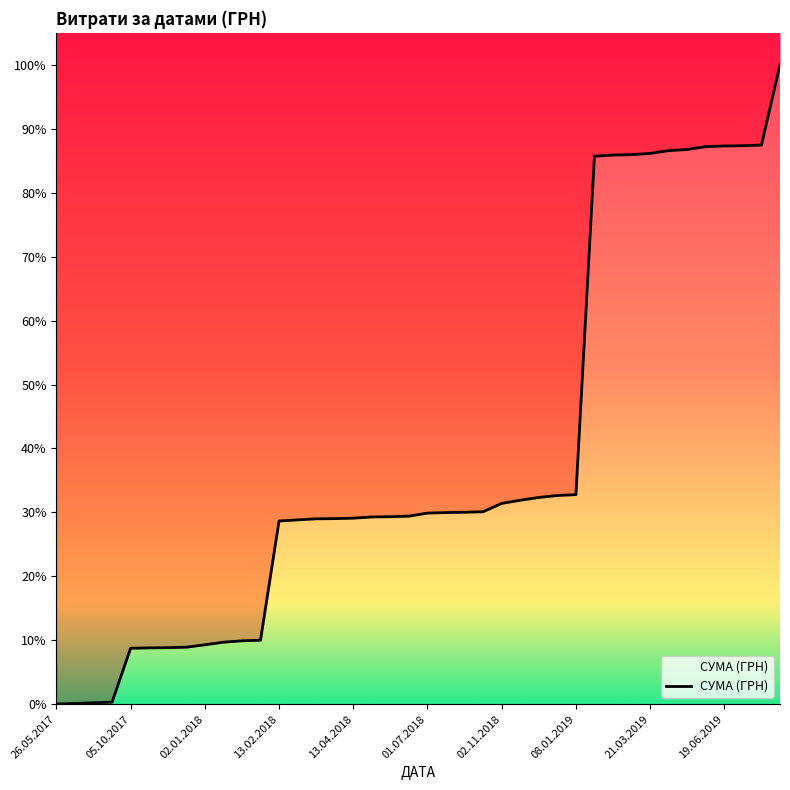

Reading left to right, transcribe all the data shown in this chart.

02.08.2019=198770.0	25.06.2019=1500.0	19.06.2019=725.4	19.06.2019=1650.0	07.06.2019=7000.0	18.04.2019=2936.0	11.04.2019=6865.1	21.03.2019=2992.0	11.02.2019=1051.9	23.01.2019=2939.9	08.01.2019=838054.8	08.01.2019=2050.0	08.01.2019=4872.0	02.01.2019=6863.2	27.11.2018=7875.0	02.11.2018=20625.0	10.08.2018=1320.0	20.07.2018=809.0	20.07.2018=1284.0	01.07.2018=7500.0	05.06.2018=1445.0	27.04.2018=578.0	27.04.2018=2997.0	13.04.2018=1162.7	02.04.2018=460.0	23.03.2018=2620.0	01.03.2018=2740.0	13.02.2018=295265.0	24.01.2018=1540.9	02.01.2018=3348.8	02.01.2018=6498.0	02.01.2018=5916.0	29.11.2017=1150.0	17.11.2017=586.6	12.10.2017=836.2	05.10.2017=133565.4	03.10.2017=1540.0	02.10.2017=1791.6	29.06.2017=1320.0	26.05.2017=475.8